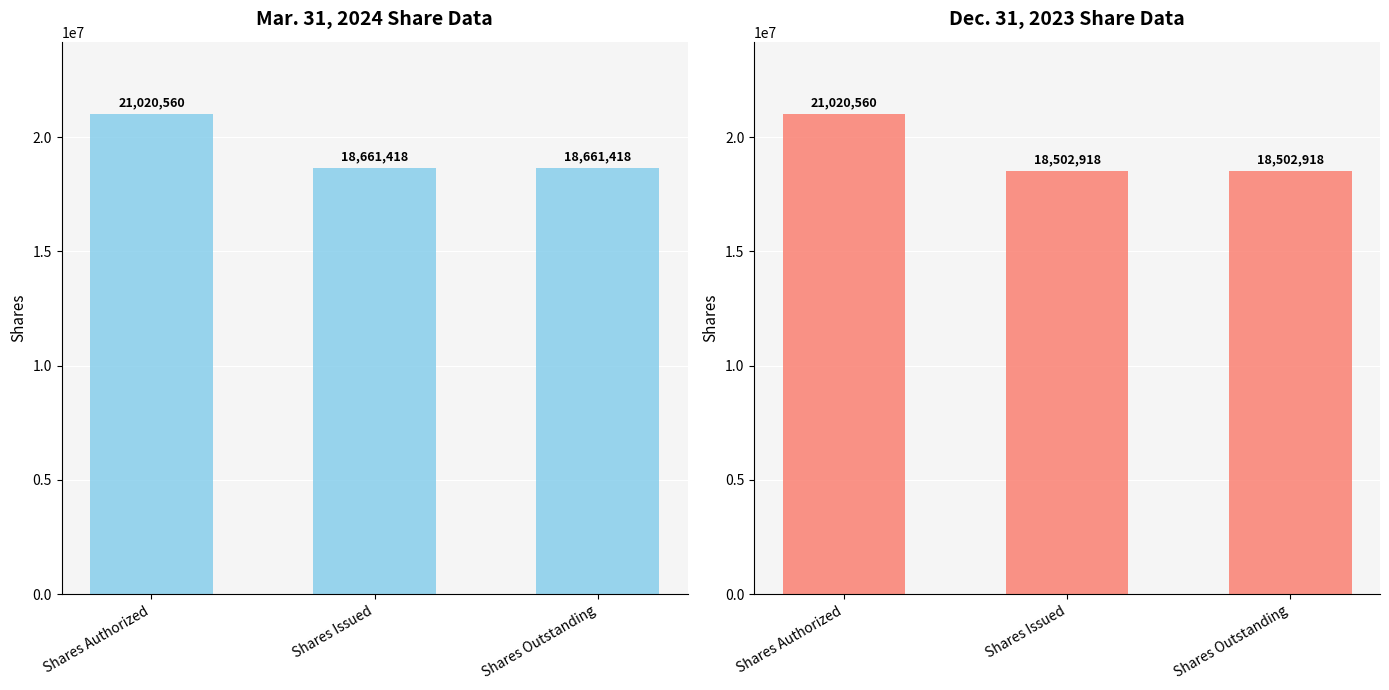

Reading left to right, what are all the values shown in this chart?

Mar. 31, 2024: Shares Authorized=21020560	Shares Issued=18661418	Shares Outstanding=18661418
Dec. 31, 2023: Shares Authorized=21020560	Shares Issued=18502918	Shares Outstanding=18502918